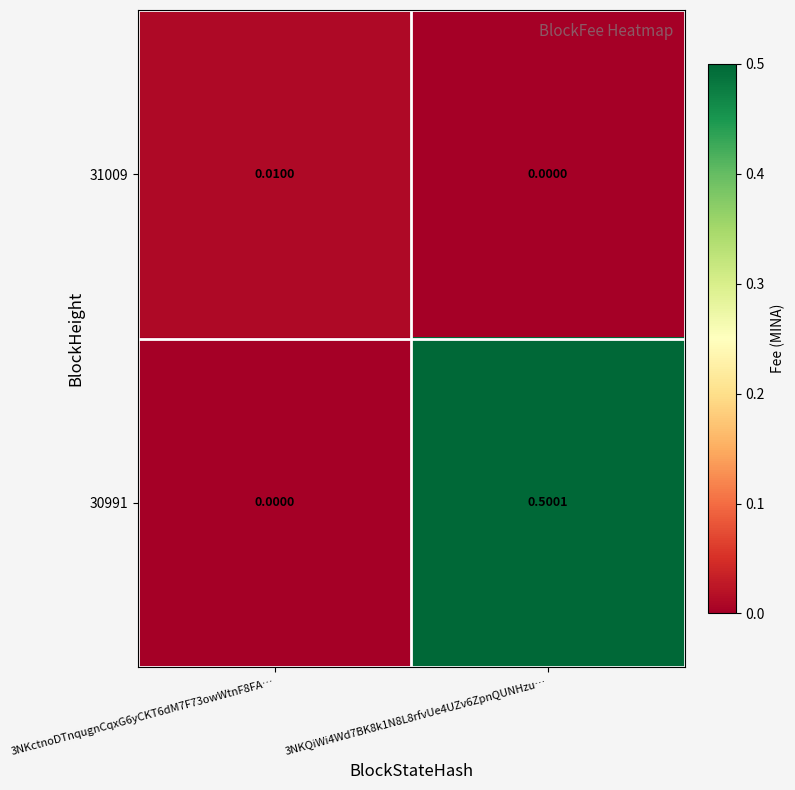

Reading right to left, what are all the values shown in this chart?

31009: 3NKQiWi4Wd7BK8k1N8L8rfvUe4UZv6ZpnQUNHzu…=0.0	3NKctnoDTnqugnCqxG6yCKT6dM7F73owWtnF8FA…=0.0
30991: 3NKQiWi4Wd7BK8k1N8L8rfvUe4UZv6ZpnQUNHzu…=0.5	3NKctnoDTnqugnCqxG6yCKT6dM7F73owWtnF8FA…=0.0